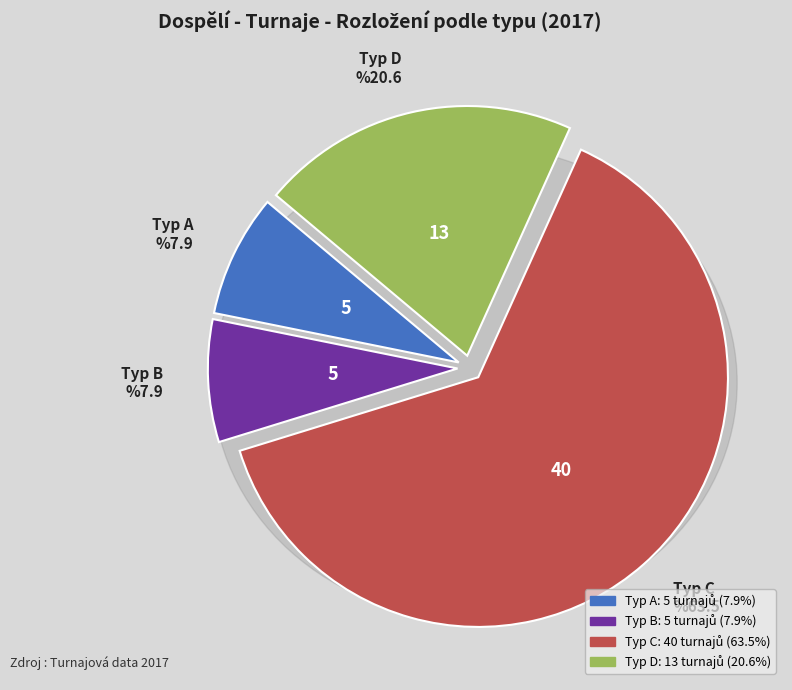

Is it true that A is 15% of the pie?

False